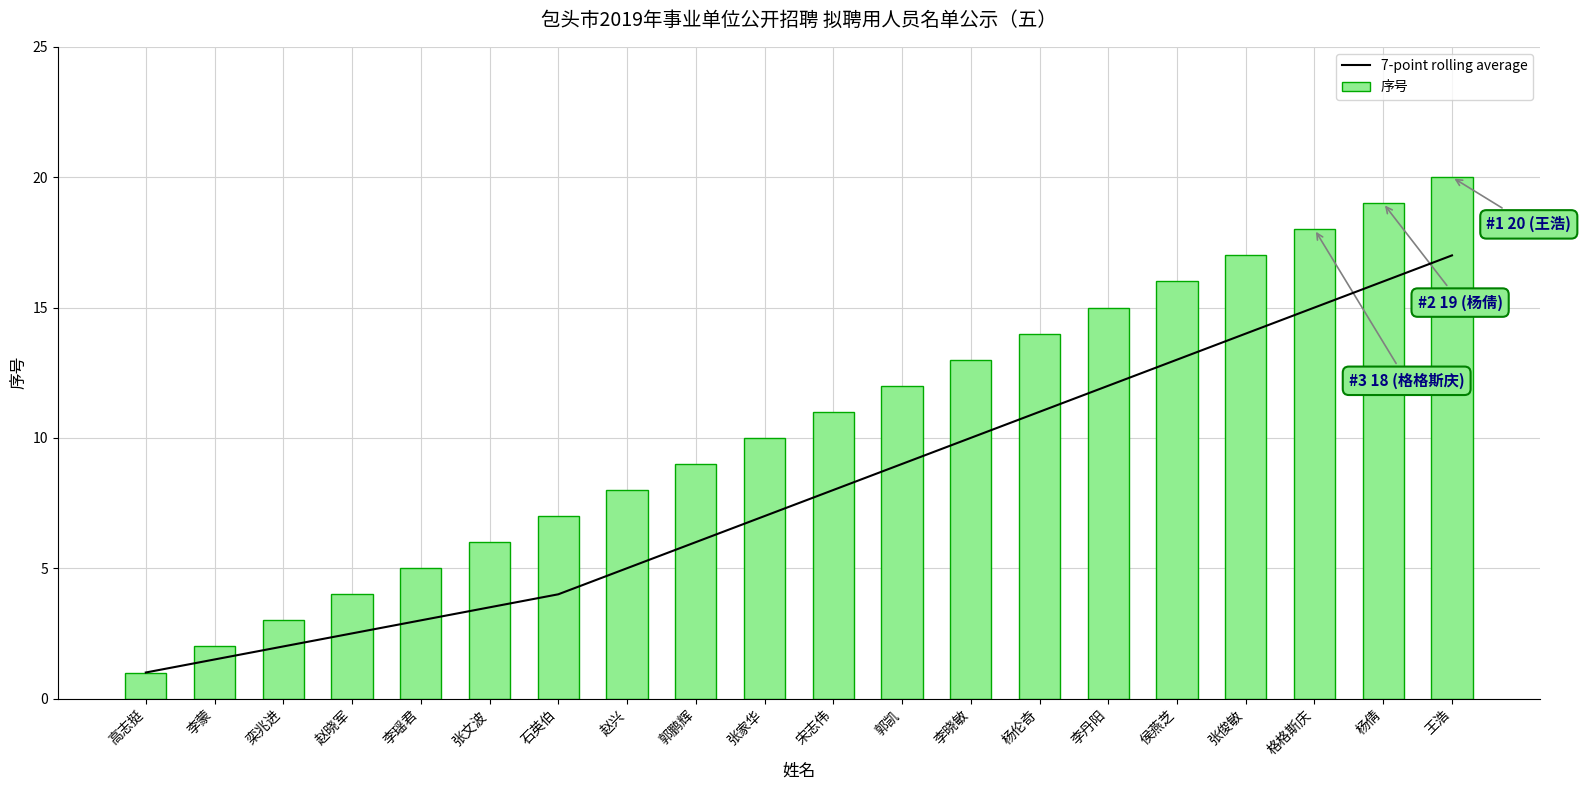

How many values in the 序号 series exceed 11?

9